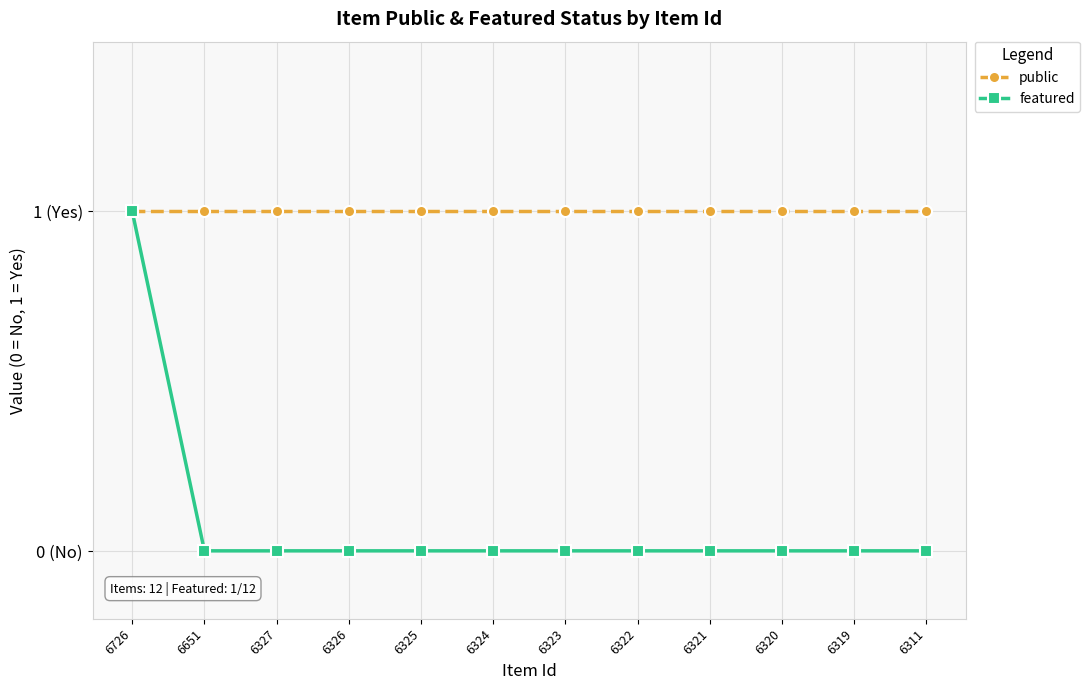

What is the spread (max minus min) of values at 6321?

1